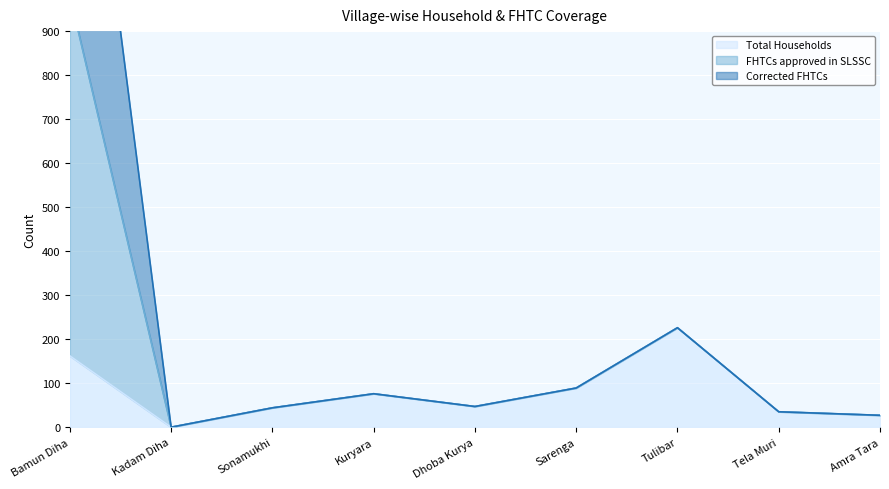

How many interior local valleys does the FHTCs approved in SLSSC series have?

2